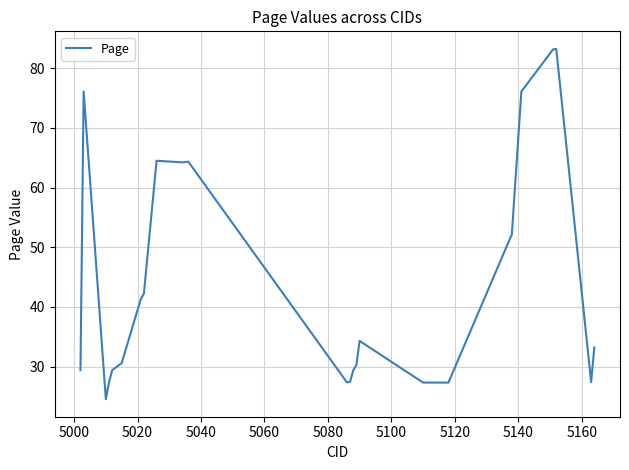

What is the difference between the maximum and minimum values?

58.7